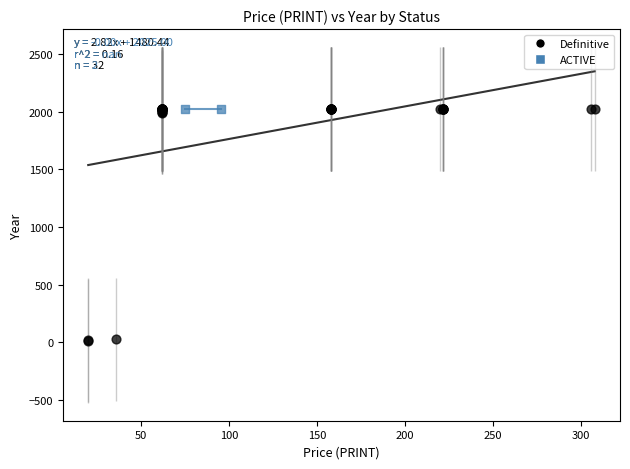

What are all the series names shown in the legend?

Definitive, ACTIVE